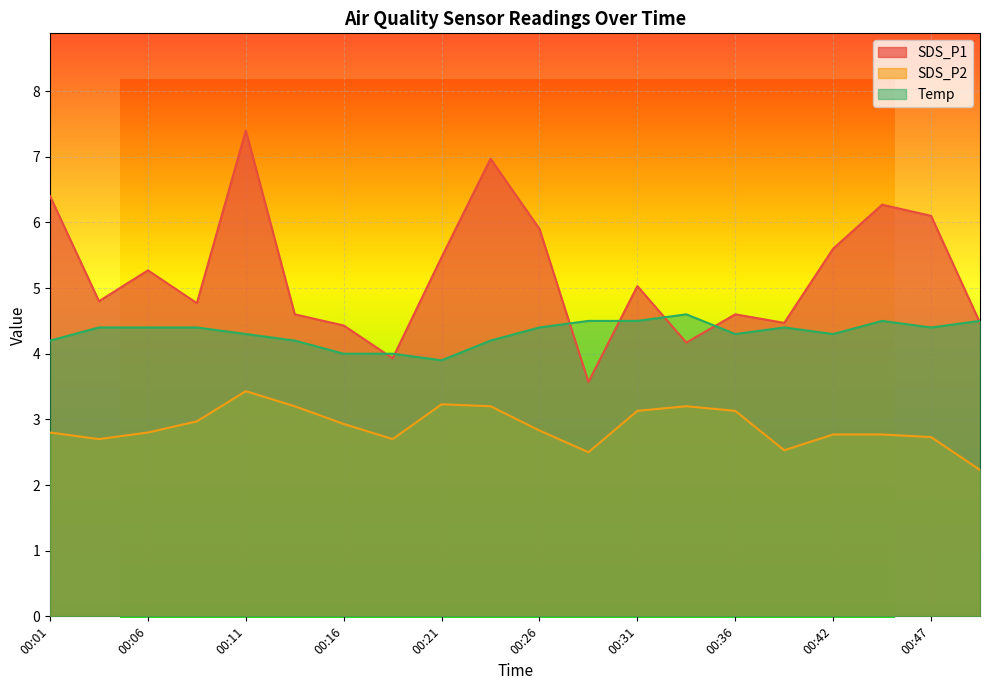

List the labels in order of SDS_P1 value, smallest first.

00:29, 00:18, 00:34, 00:16, 00:39, 00:49, 00:13, 00:36, 00:08, 00:03, 00:31, 00:06, 00:21, 00:42, 00:26, 00:47, 00:44, 00:01, 00:24, 00:11